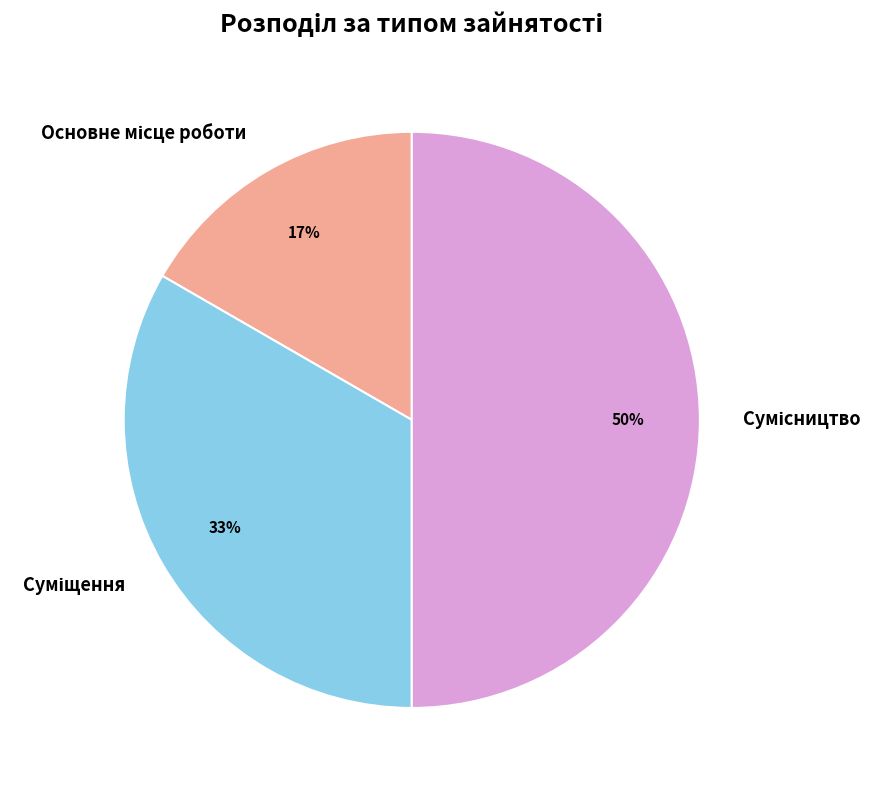

To the nearest percent, what is the difference between the largest and smallest slice percentages?

33%